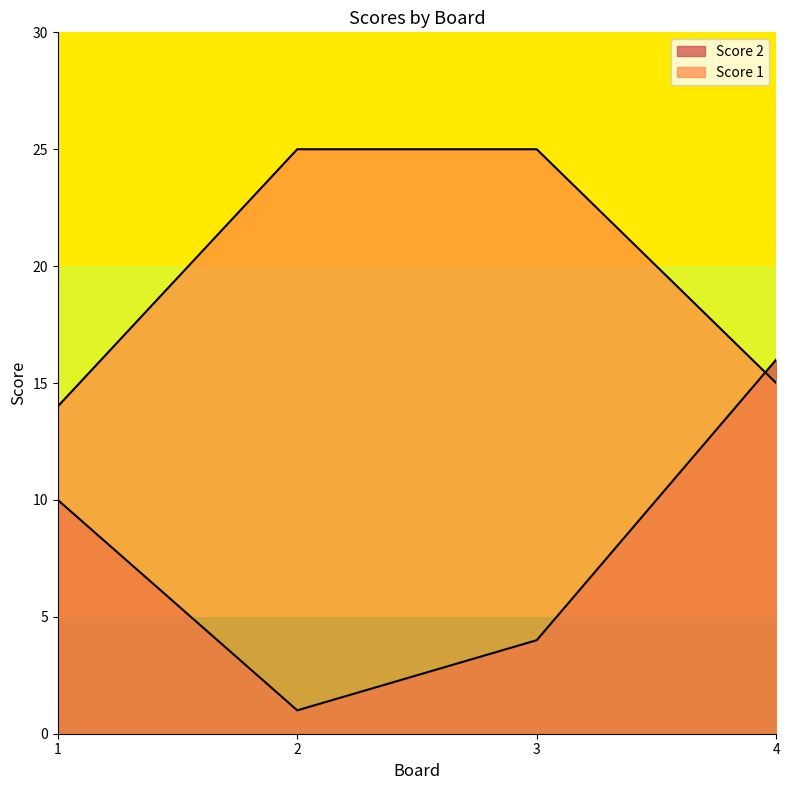

Between which two adjacent categories do Score 1 and Score 2 first intersect?

3 and 4